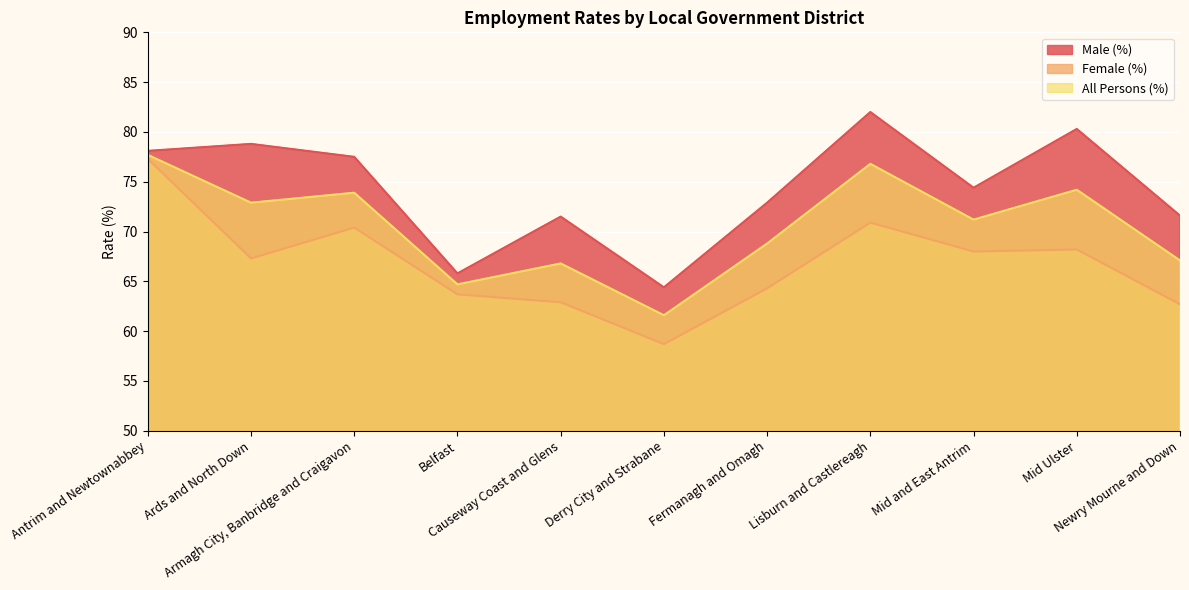

Is it true that Female (%) equals 123.9 at Armagh City, Banbridge and Craigavon?

False